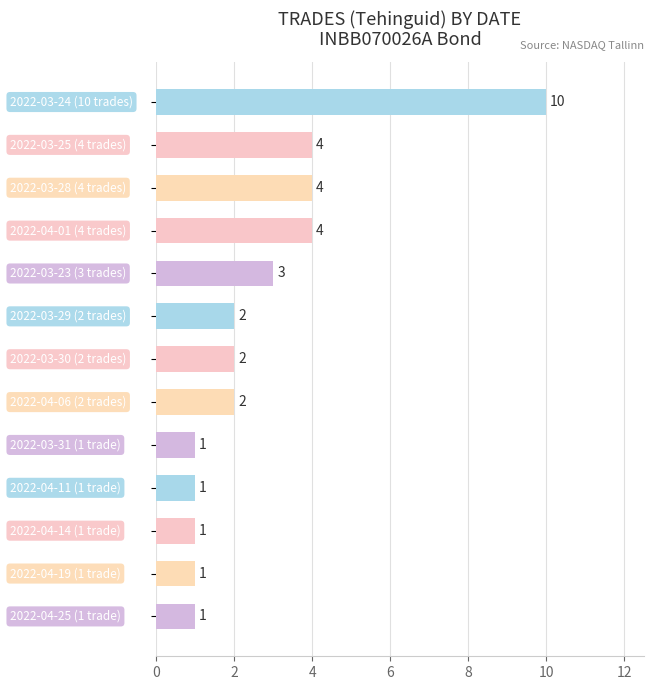

What is the average value?

3